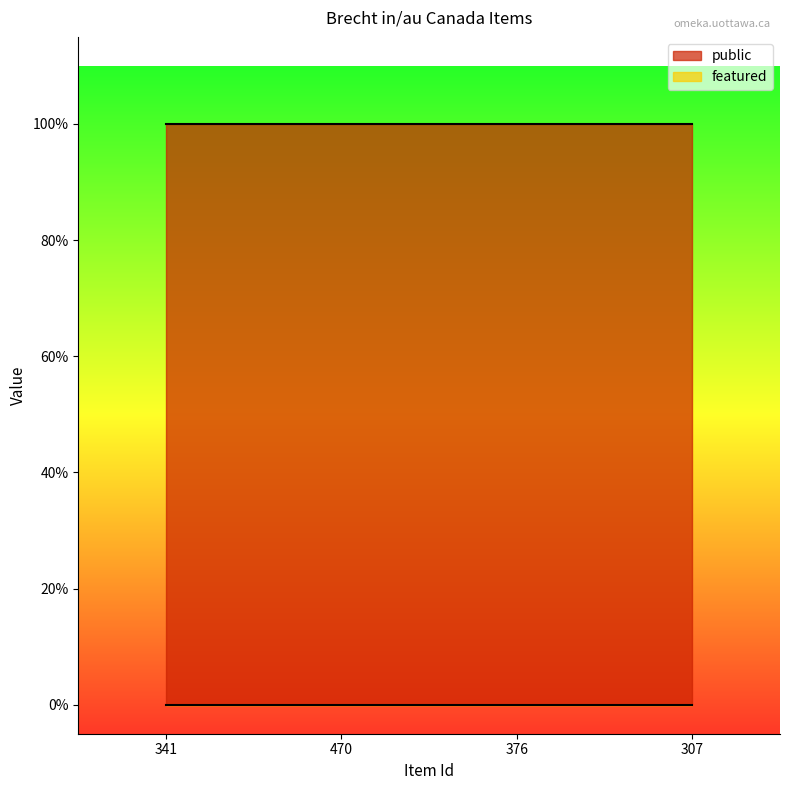

Where is featured nearest to the value 0?

341